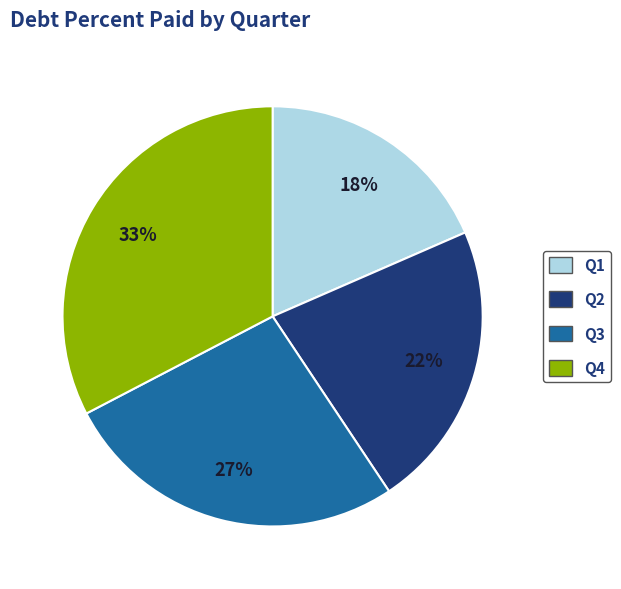

To the nearest percent, what percentage of the pie is Q2?

22%